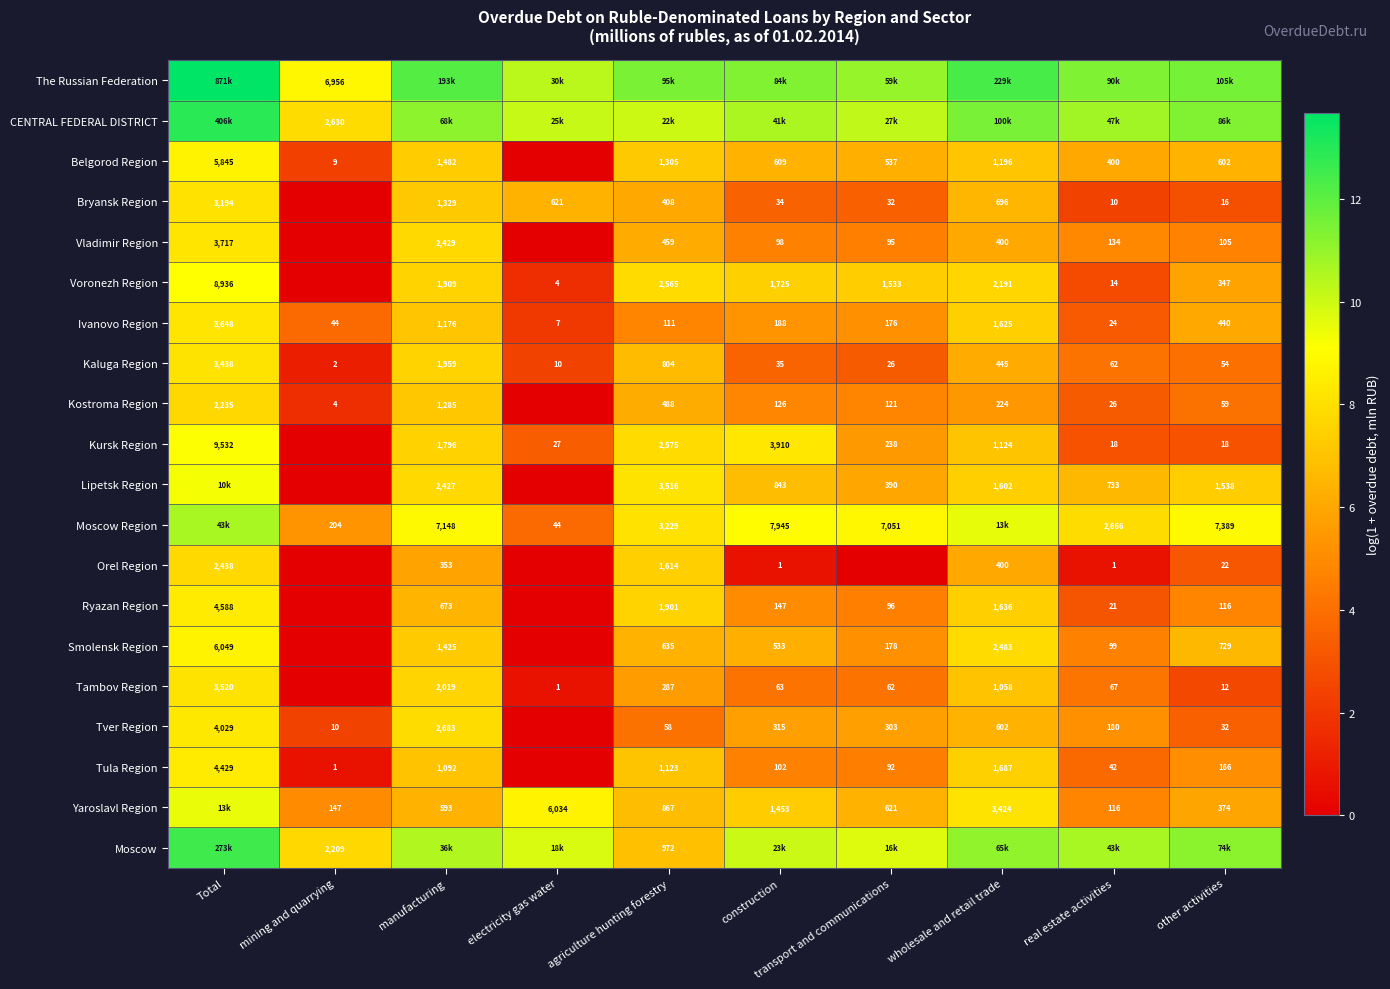

Is the value of Tver Region at mining and quarrying greater than the value of Ryazan Region at real estate activities?

No